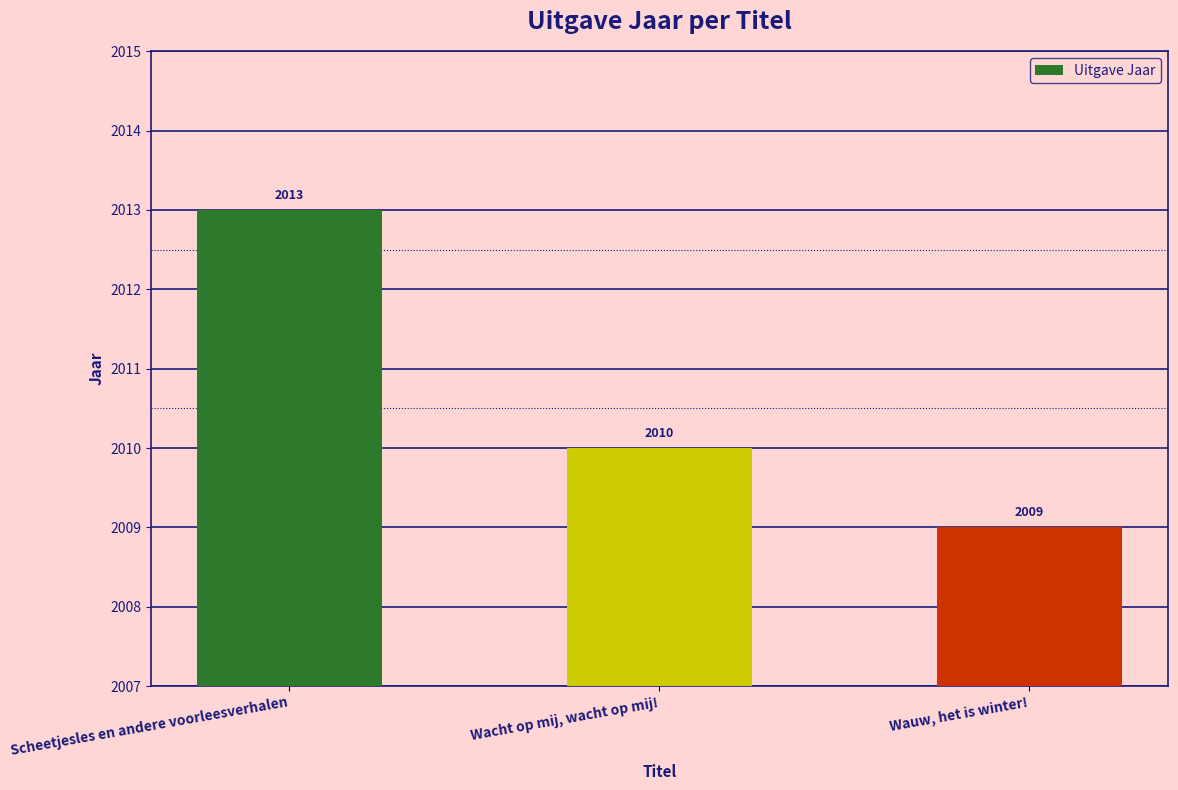

What is the value of the 2nd bar from the left?

2010